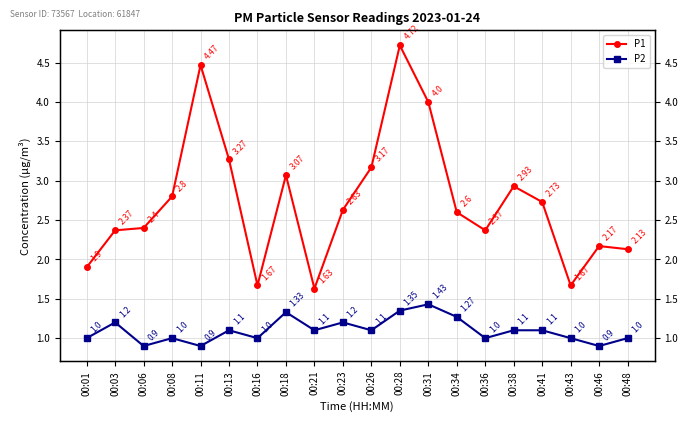

Which series has the largest total across all categories?

P1